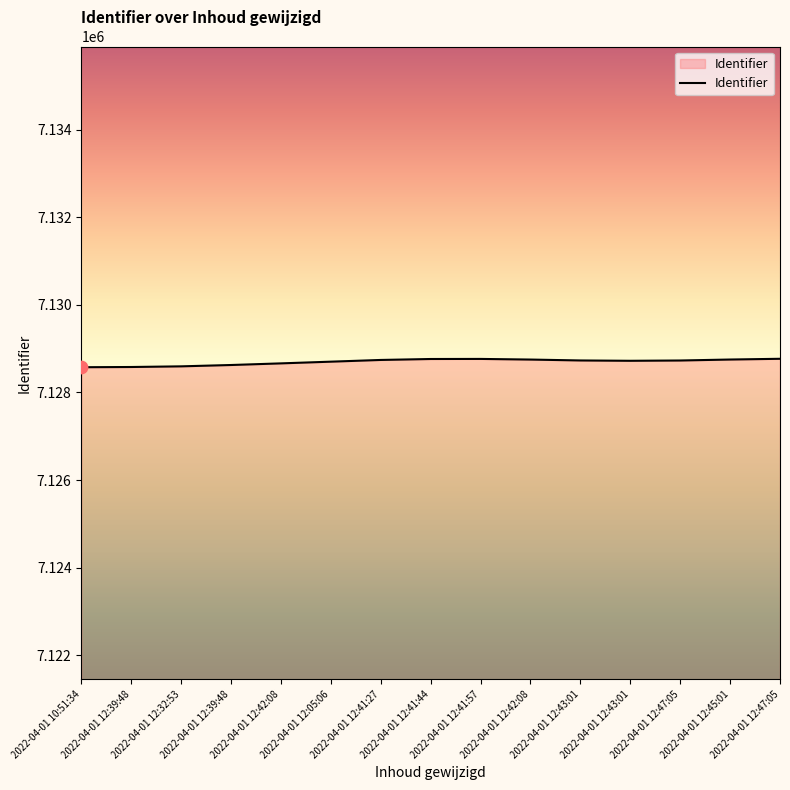

Is this an area chart (filled region under the line)?

Yes